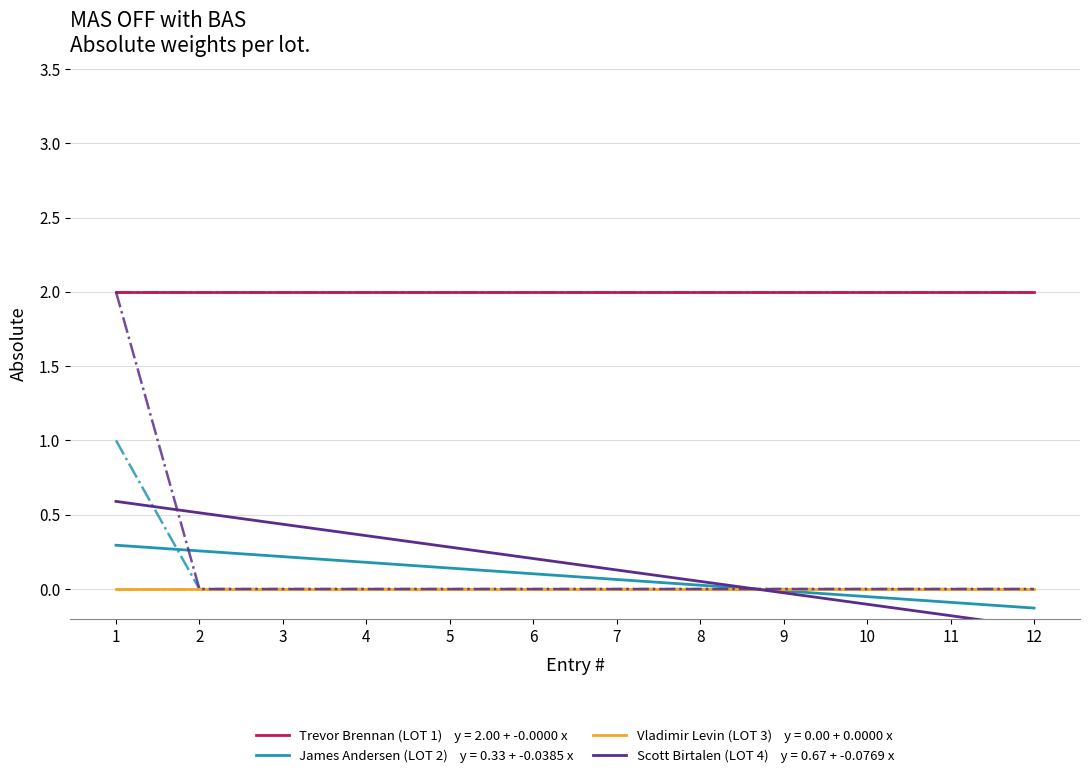

Does the chart display data point markers on the line(s)?

No